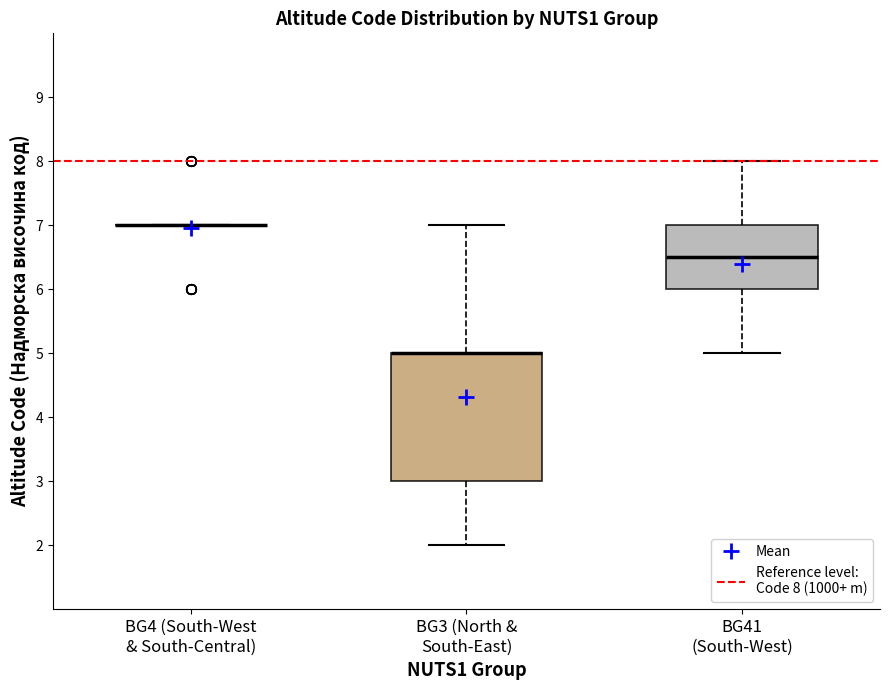

Where does the lower whisker of the box for BG3 (North & South-East) end on the y-axis? The values are not printed on the chart, so give them approximately, as read against the axis.

2.0